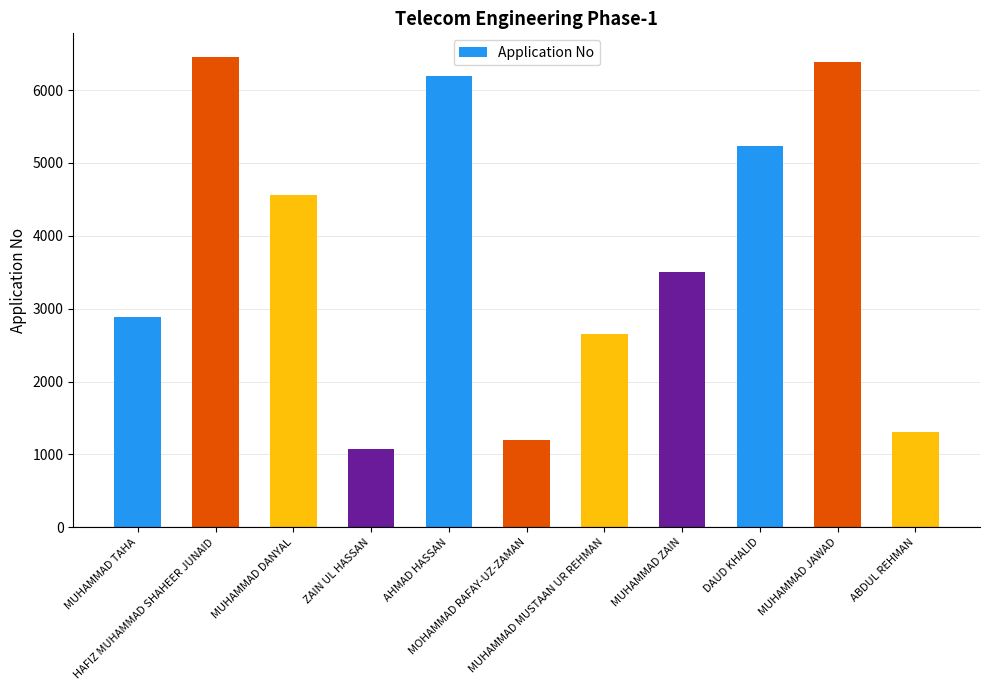

What is the sum of all values?

41430